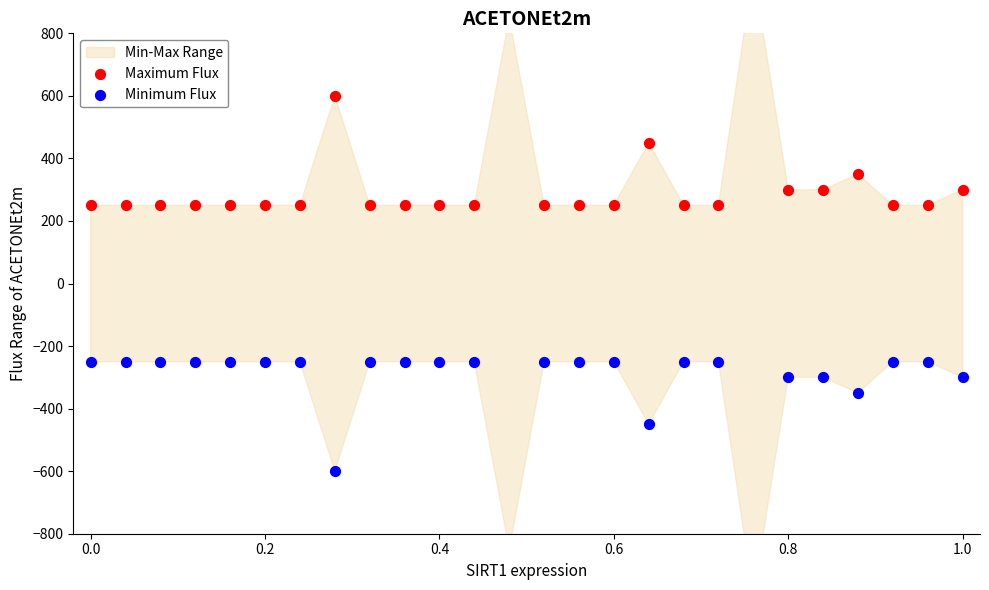

Which series has the largest total across all categories?

Maximum Flux